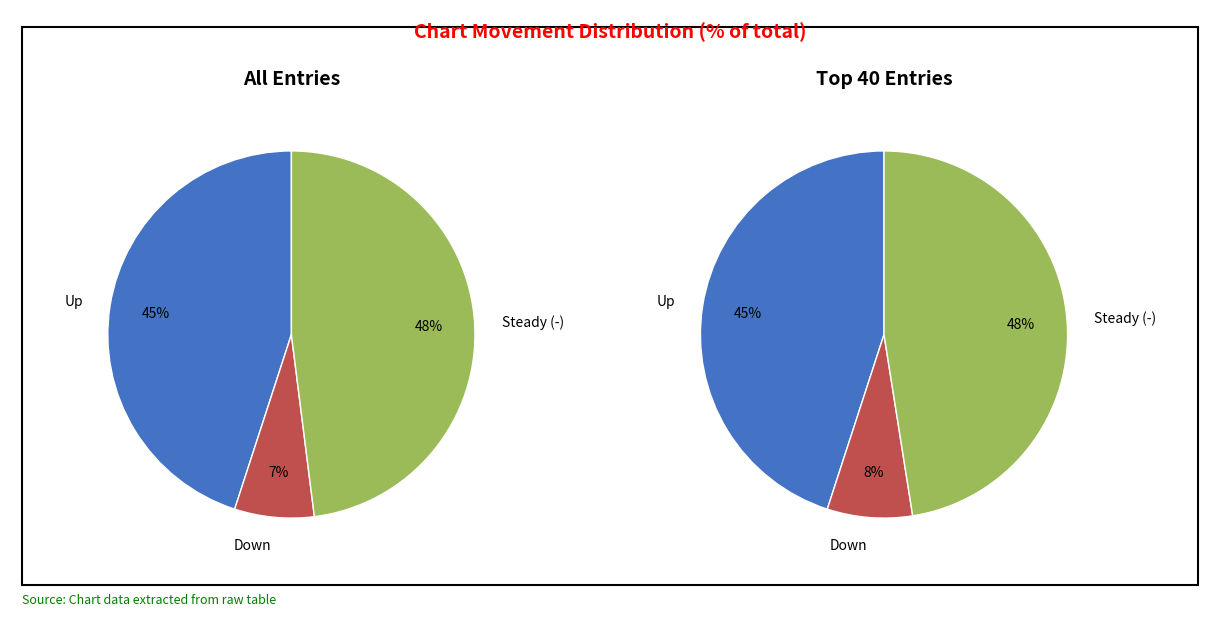

Rank the categories by value from highest to lowest.

-, up, down